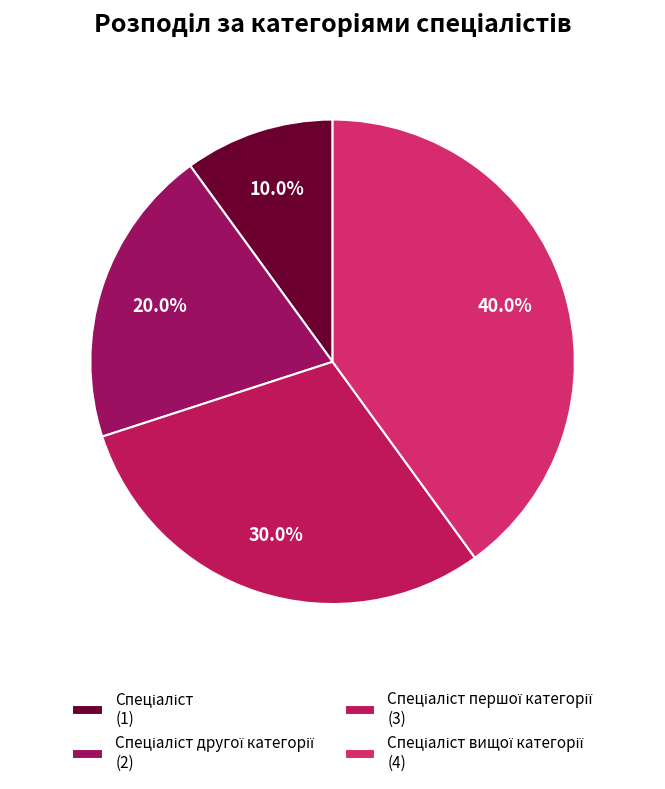

What is the smallest slice in the pie chart?

Спеціаліст